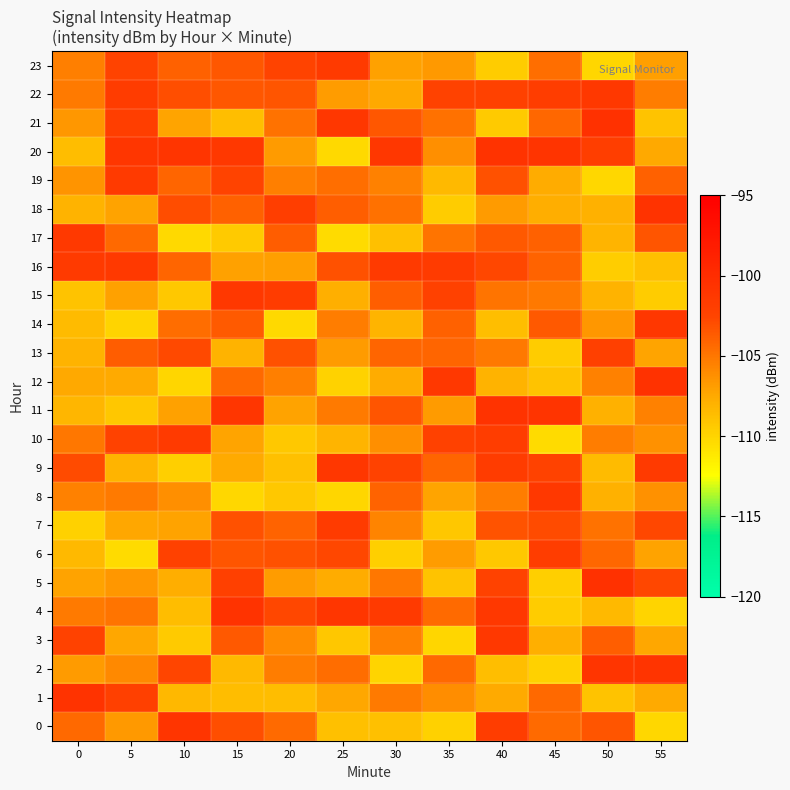

At how many categories does at least one series exceed -102?

12